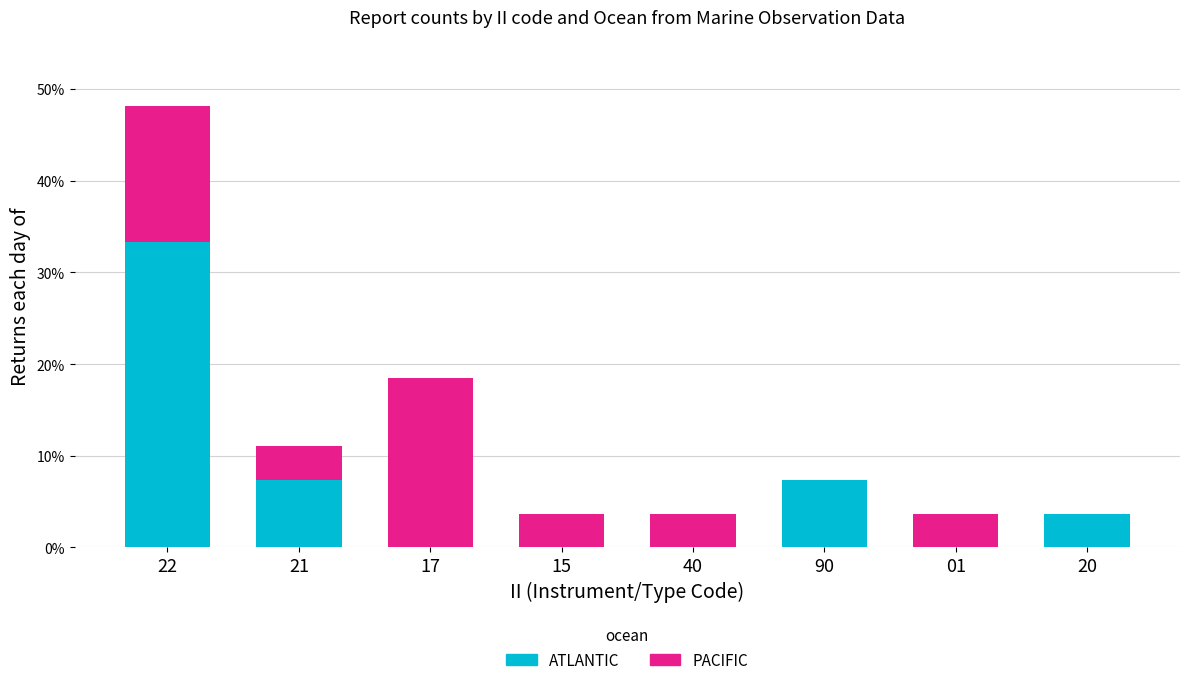

Is it true that ATLANTIC equals 33.3 at 22?

True